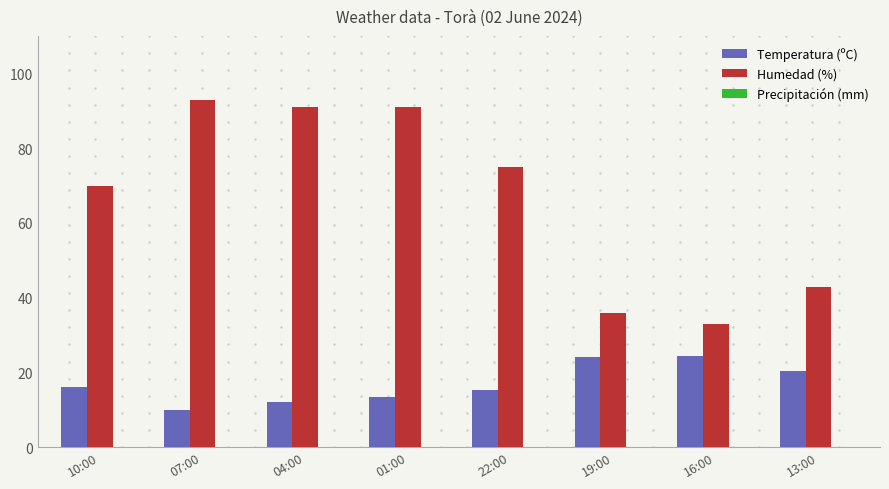

Which series has the largest total across all categories?

Humedad (%)